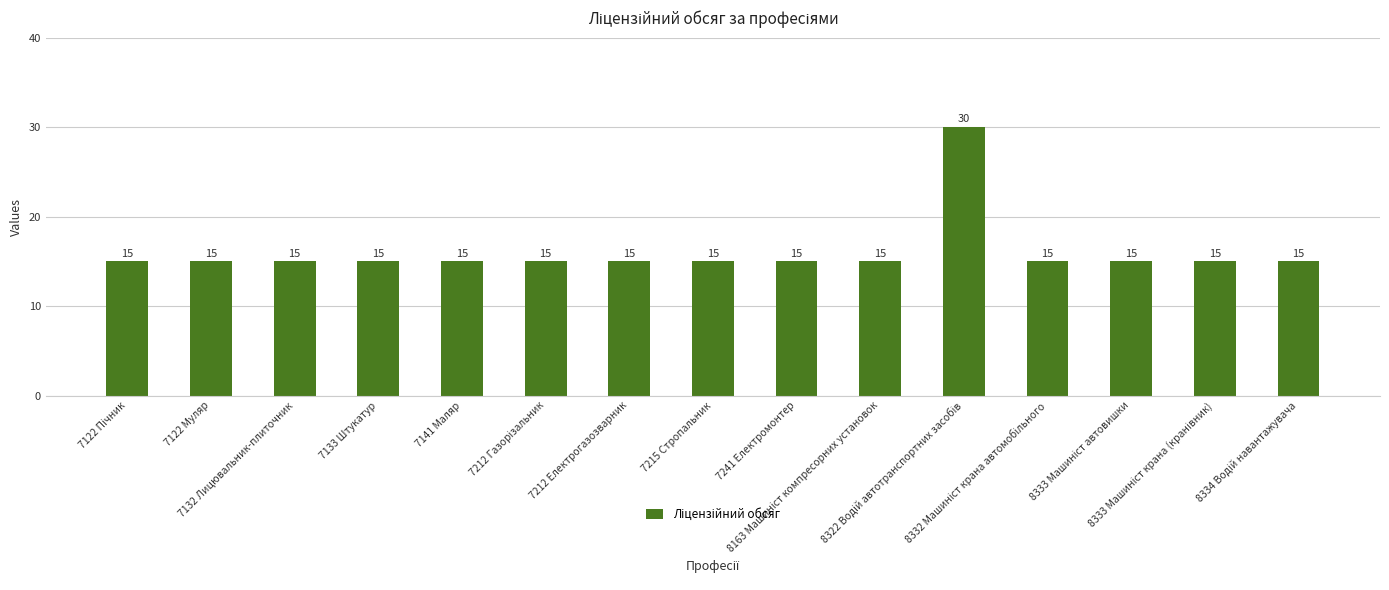

What is the minimum value shown in the chart?

15